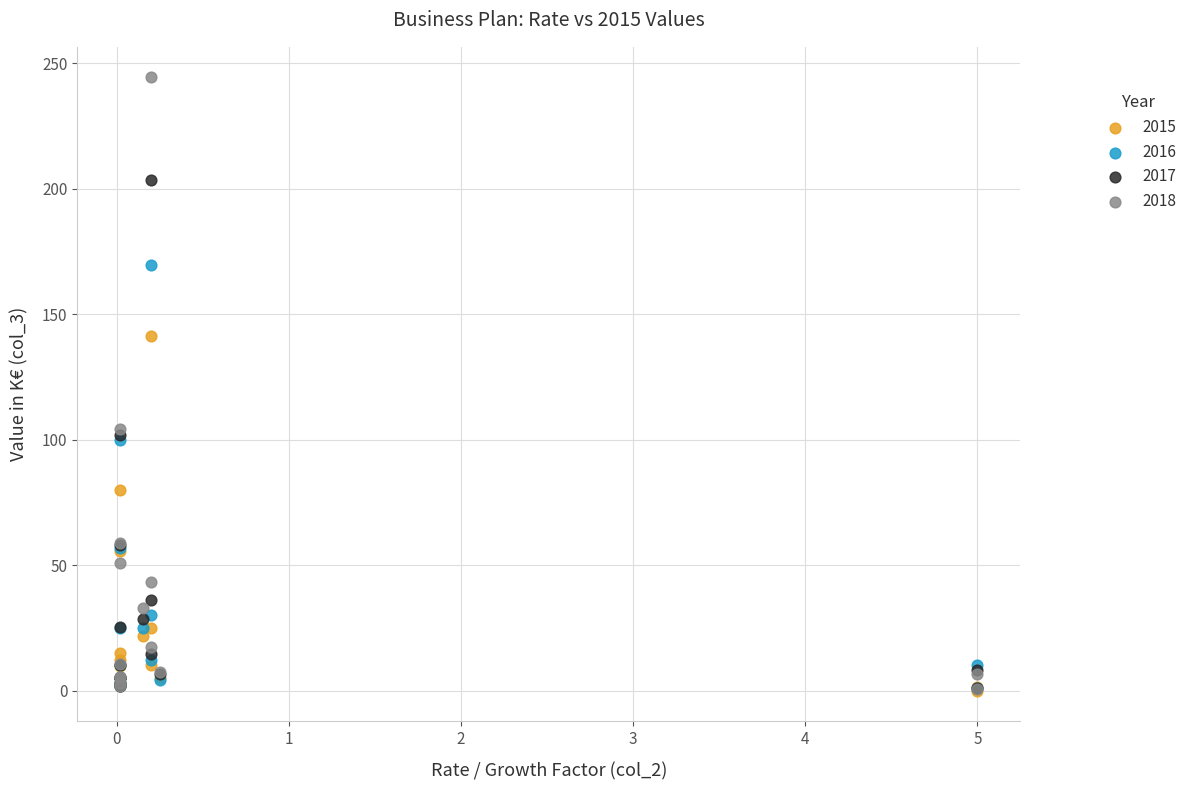

In the 2016 series, what Y value is closest to 85?

100.0